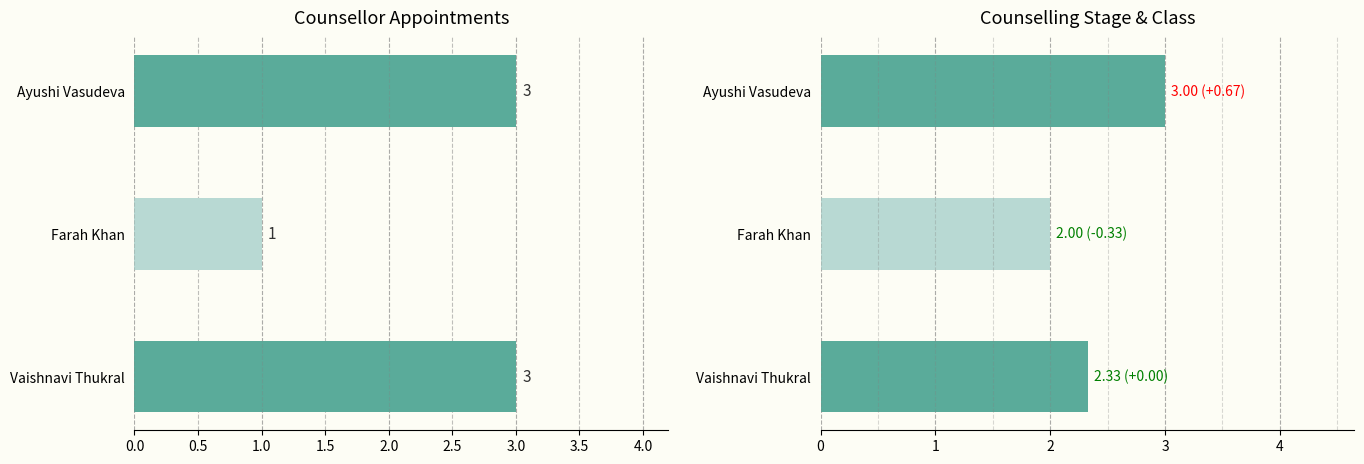

Which series has the largest total across all categories?

Avg Counselling Stage